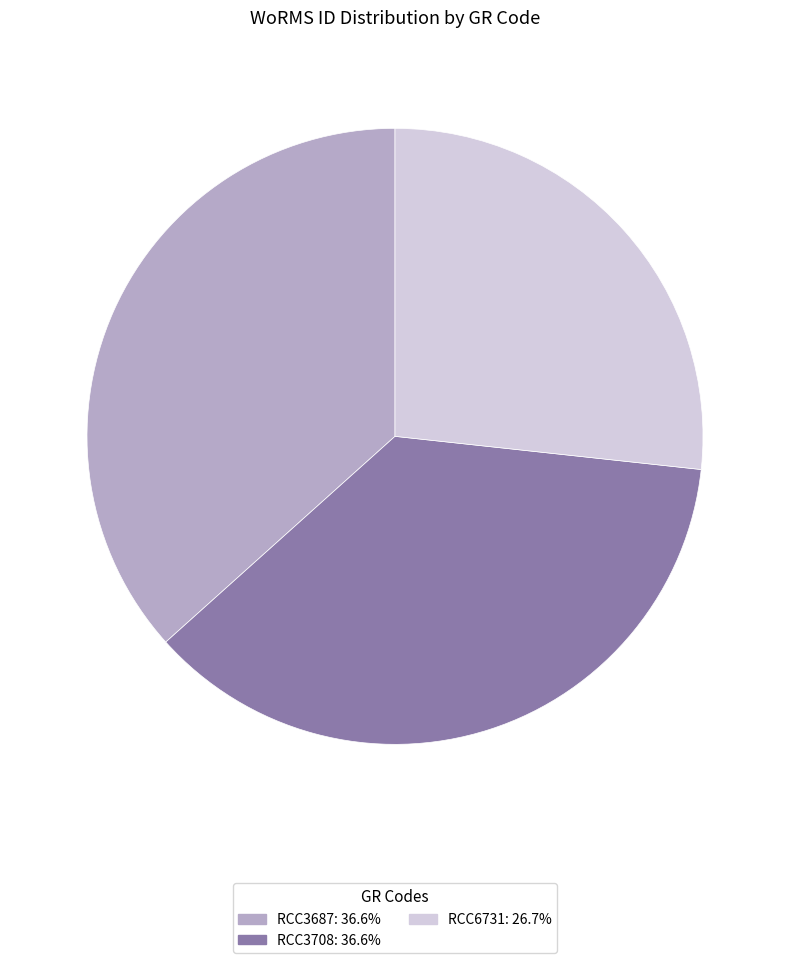

Approximately how many times larger is the value at RCC3687 compared to RCC3708?

1.0